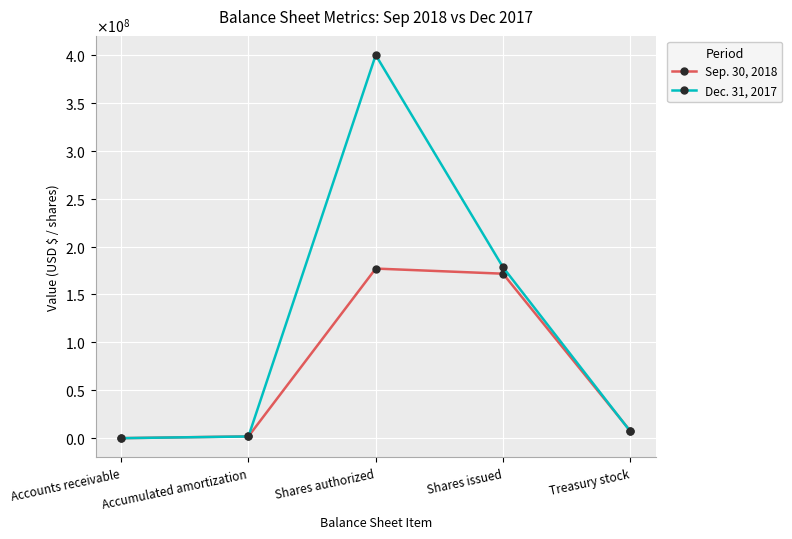

Where do Dec. 31, 2017 and Sep. 30, 2018 first cross each other?

Accumulated amortization and Shares authorized